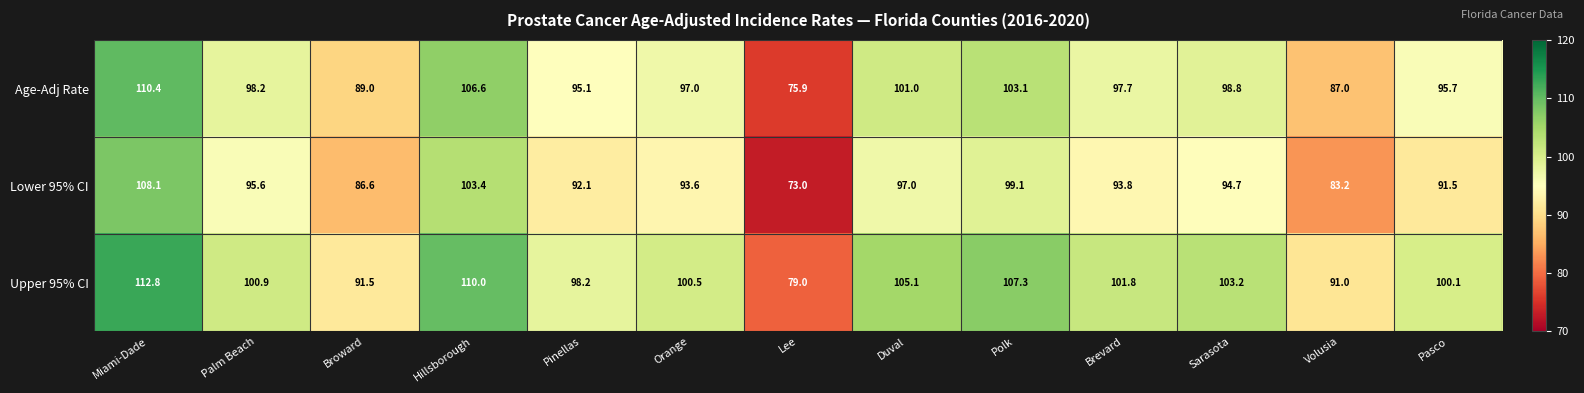

Between Miami-Dade and Hillsborough, which series saw the biggest shift?

Lower 95% CI